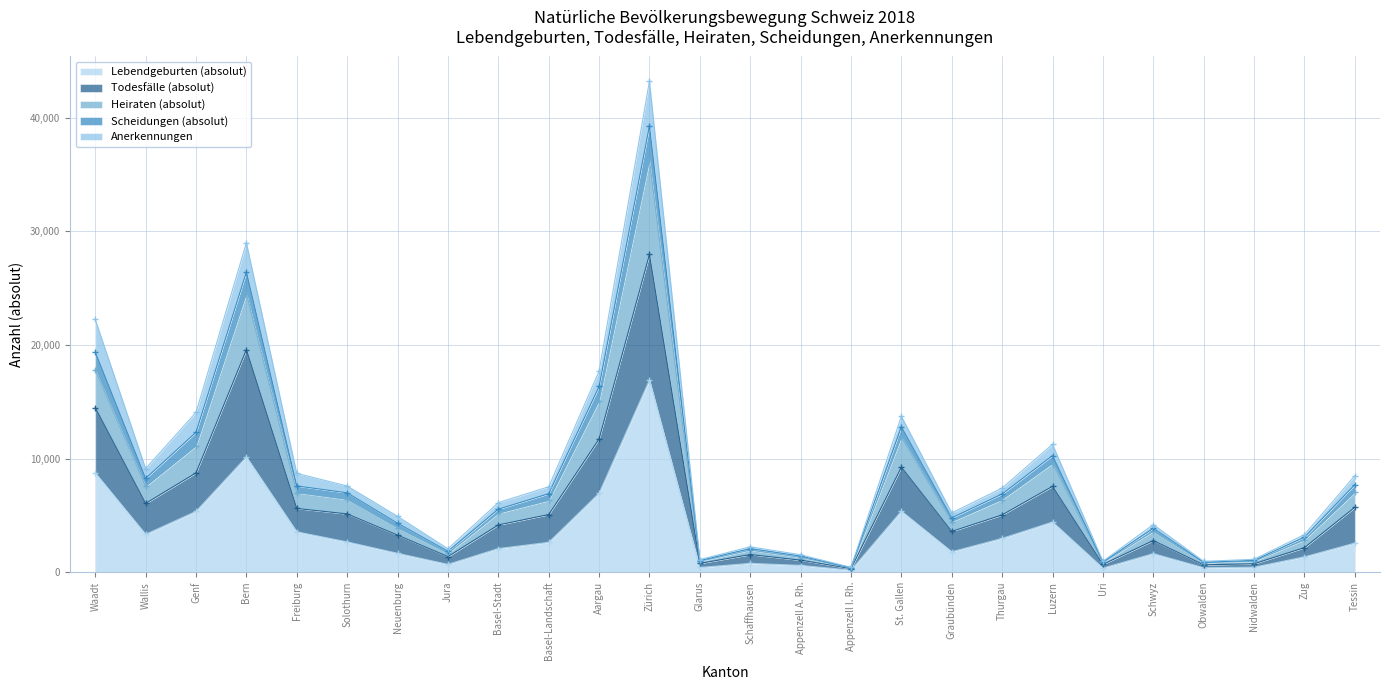

Does the chart have visible grid lines?

Yes